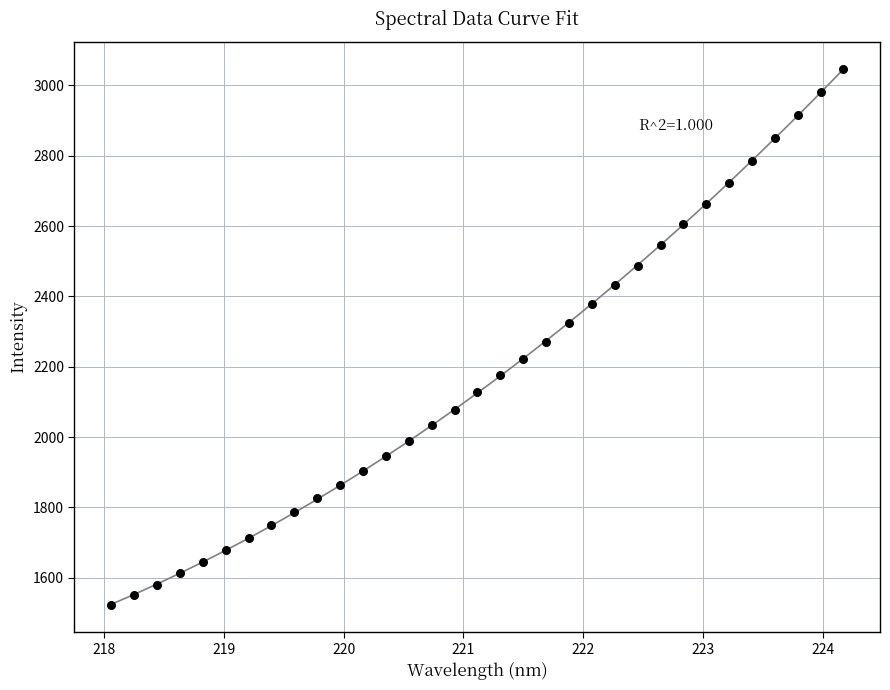

What is the range of X values (max minus min)?

6.1